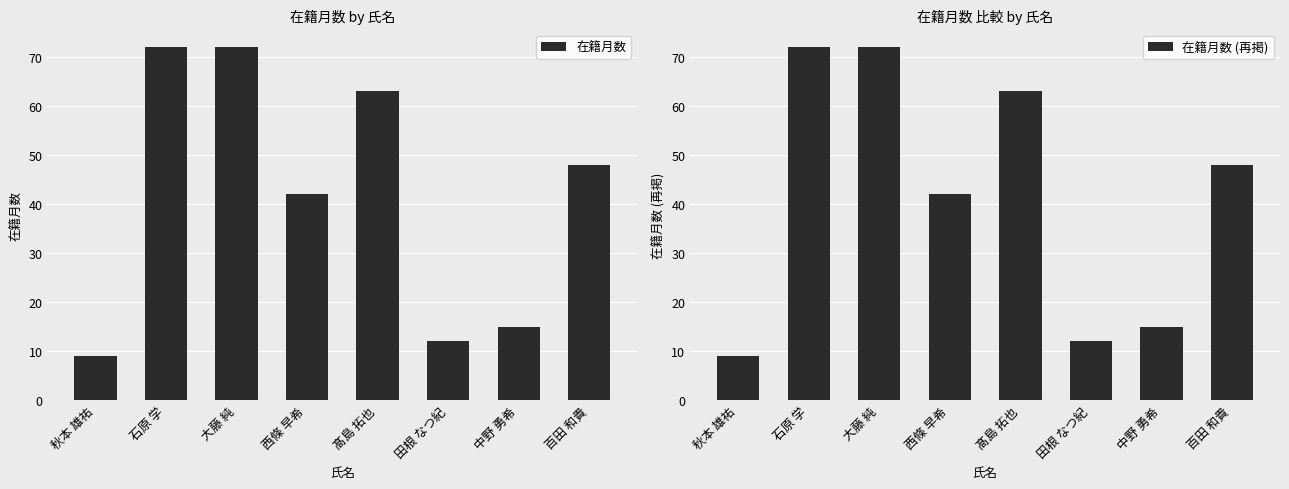

Reading left to right, transcribe all the data shown in this chart.

在籍月数: 9	72	72	42	63	12	15	48
在籍月数 (再掲): 9	72	72	42	63	12	15	48